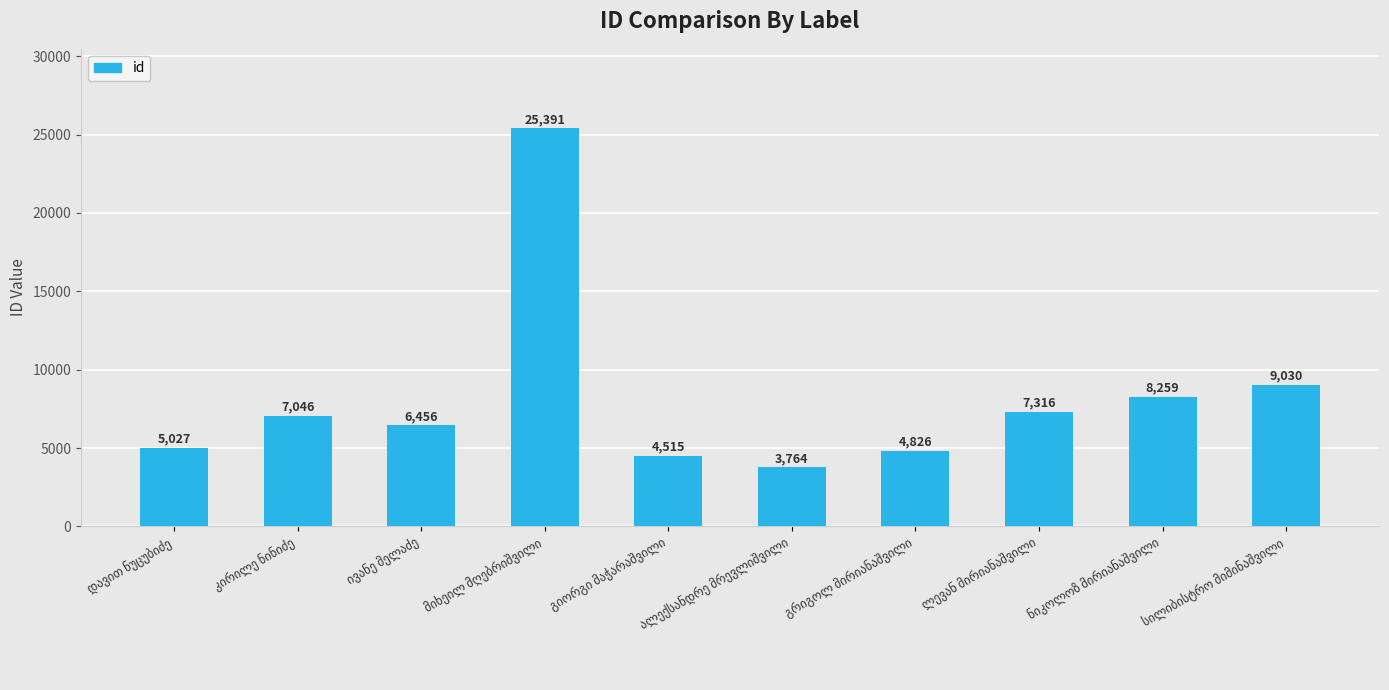

What is the greatest value displayed?

25391